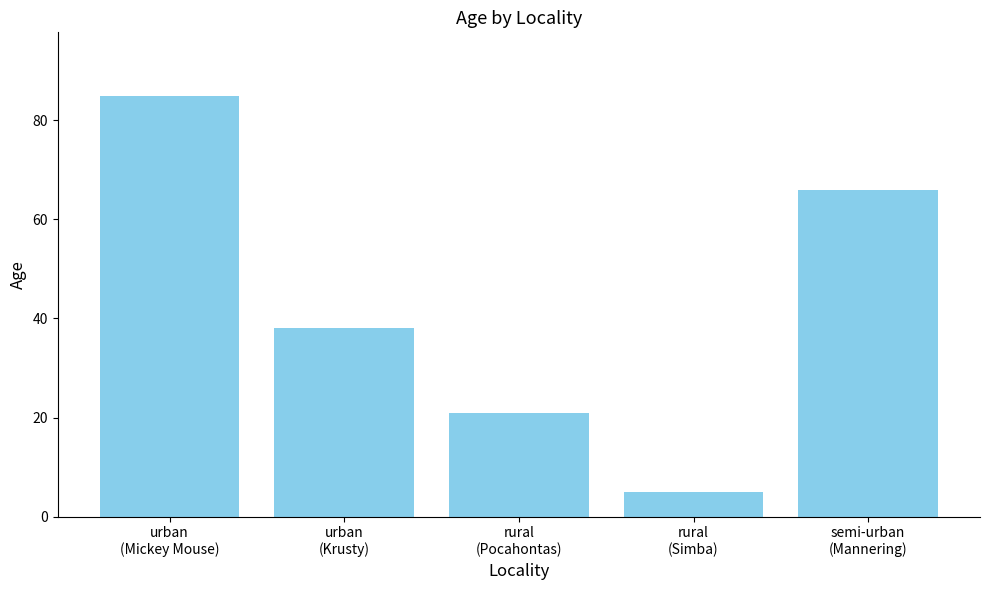

Count the number of categories in the chart.

5